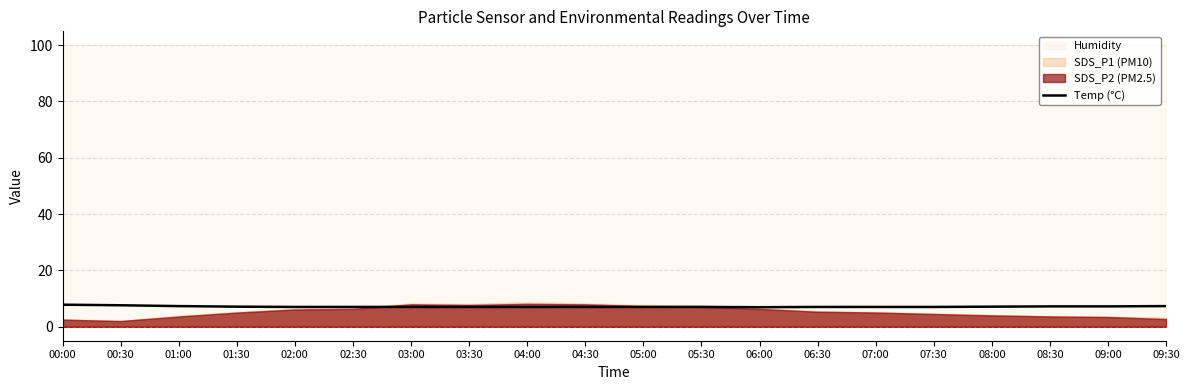

What is the difference between the second highest and second lowest values?

0.6